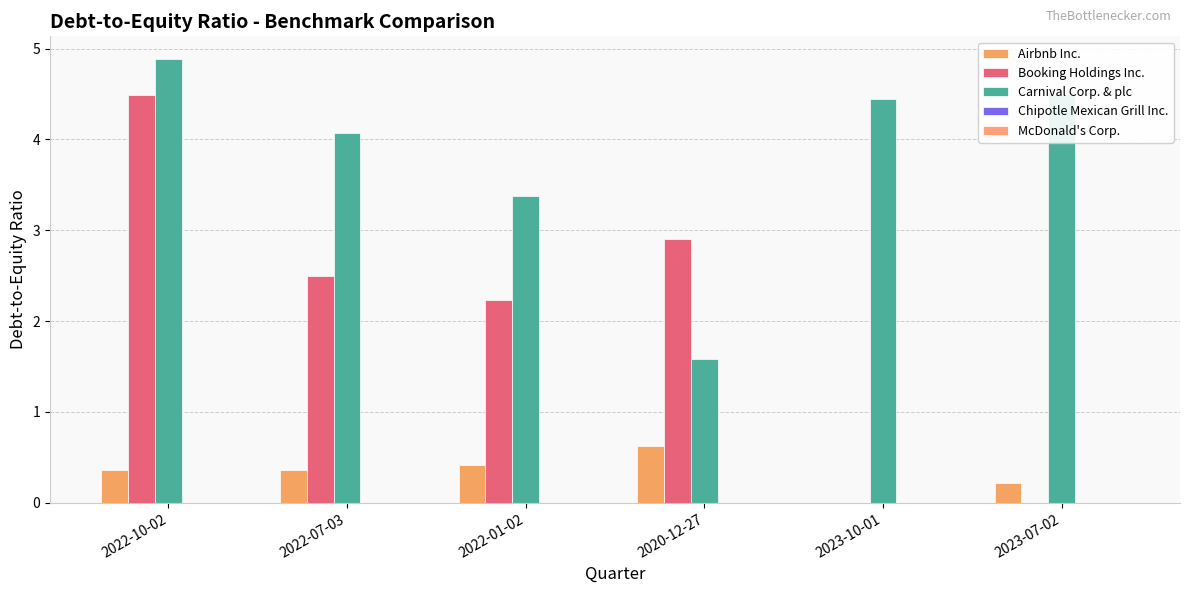

The value of Carnival Corp. & plc at 2022-01-02 is 3.4. True or false?

True